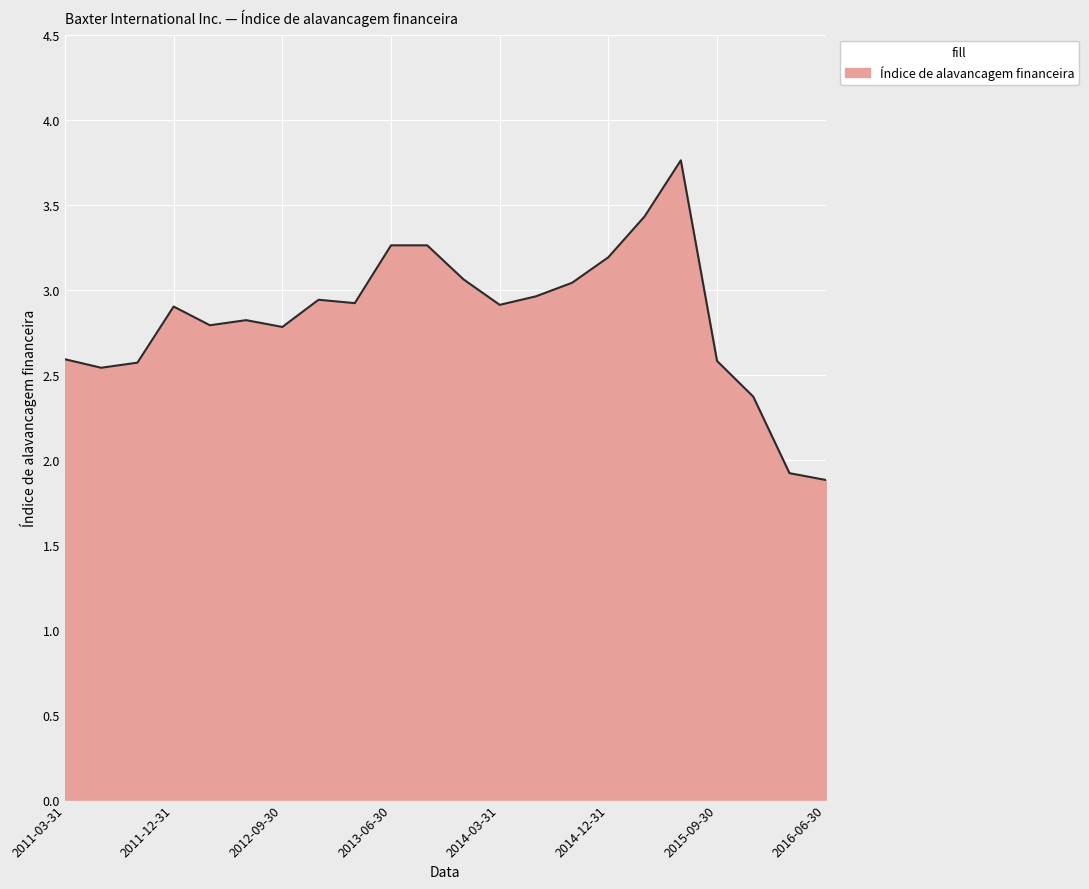

What is the difference between the maximum and minimum values?

1.9